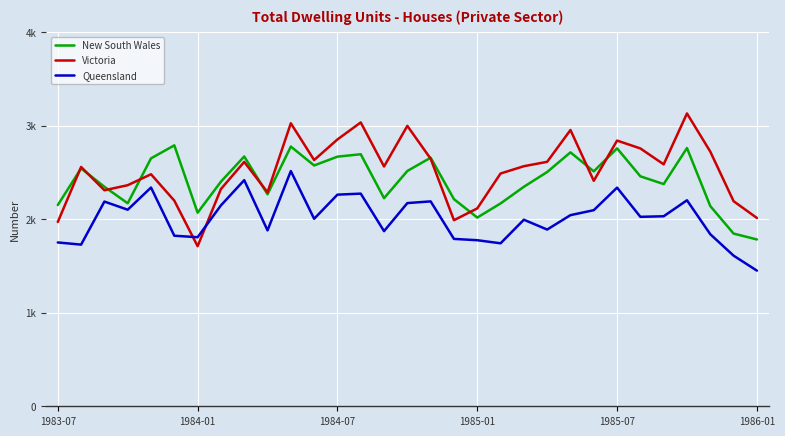

What are all the series names shown in the legend?

New South Wales, Victoria, Queensland